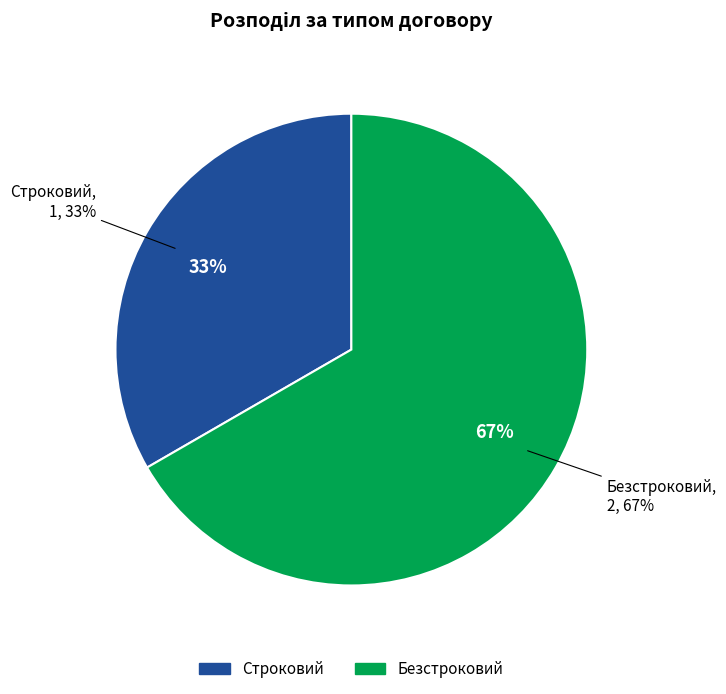

To the nearest percent, what portion does Безстроковий represent?

67%